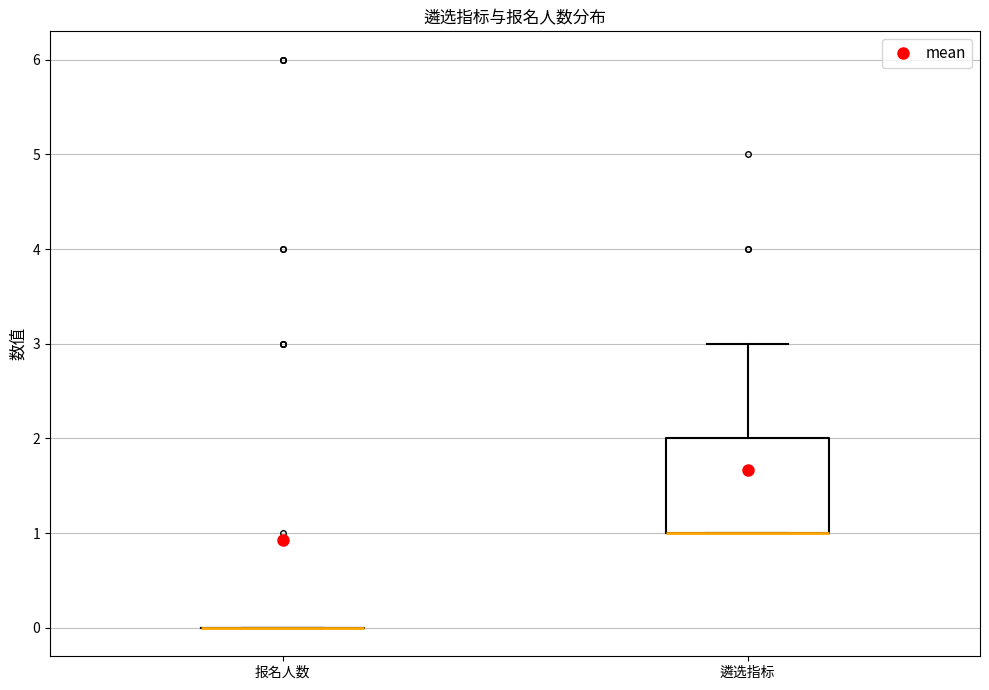

Comparing the boxes themselves (not the whiskers), which one is the tallest?

遴选指标